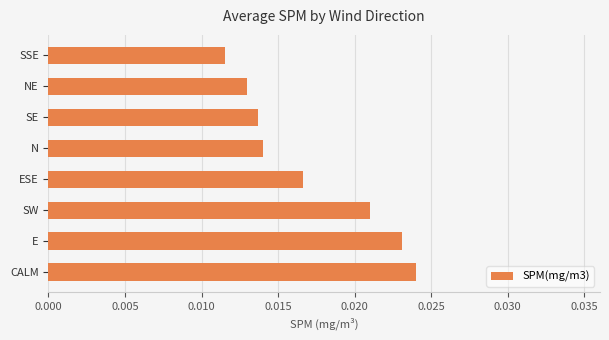

At which label is the value closest to 0?

SSE